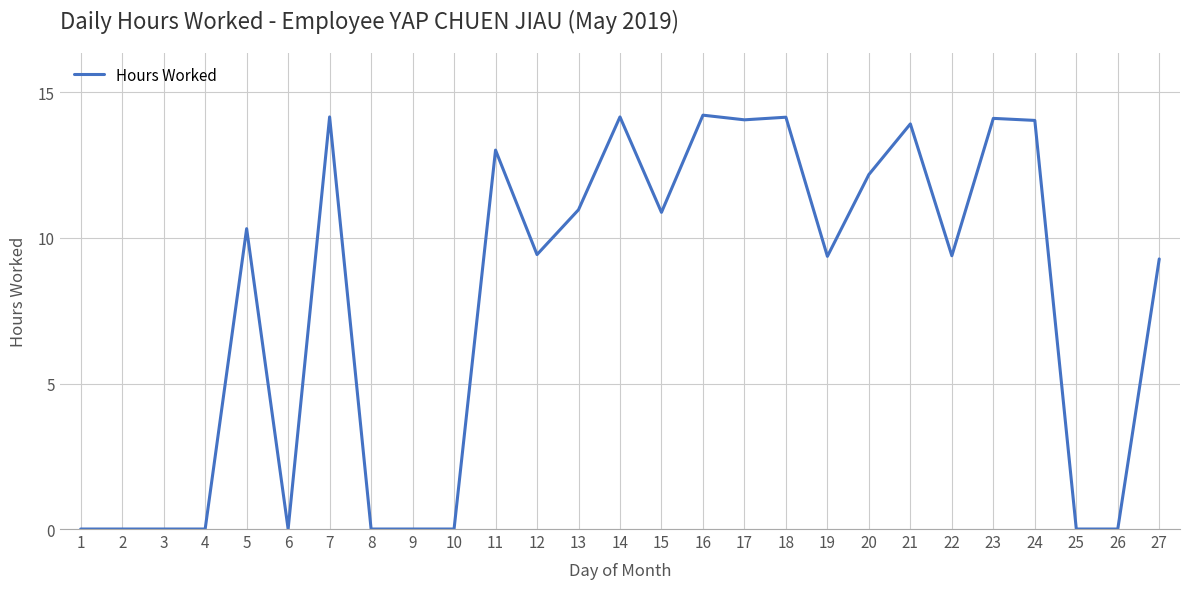

What is the change in value from 14 to 16?

+0.1